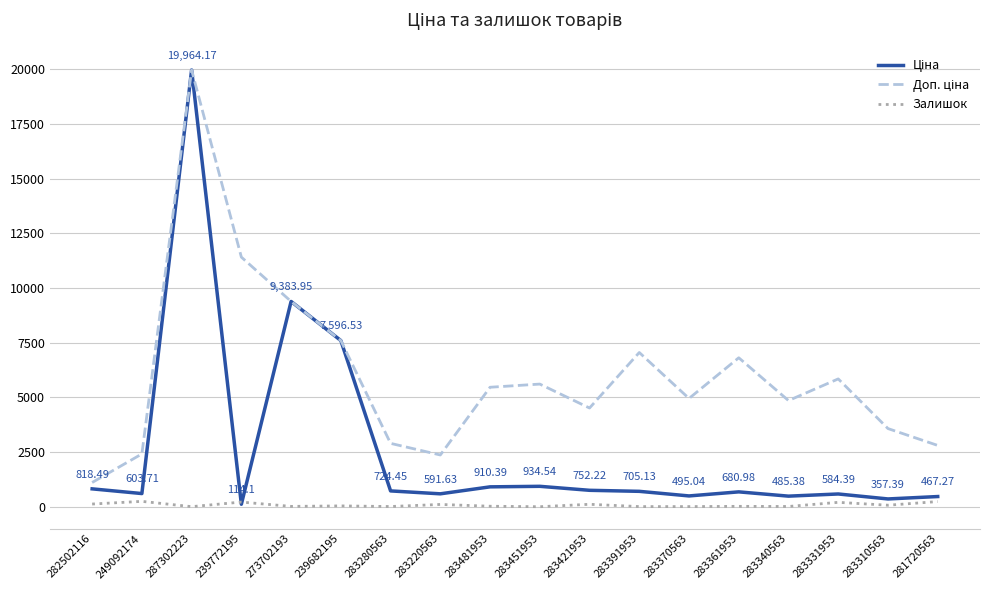

What position from the left is 281720563?

18